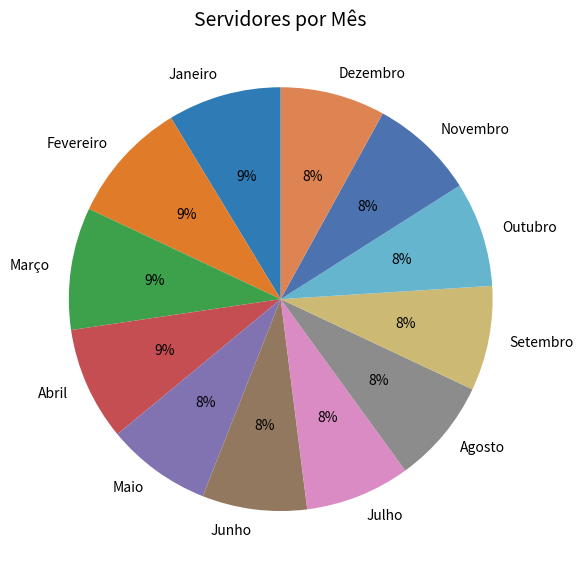

How many segments does this pie chart have?

12